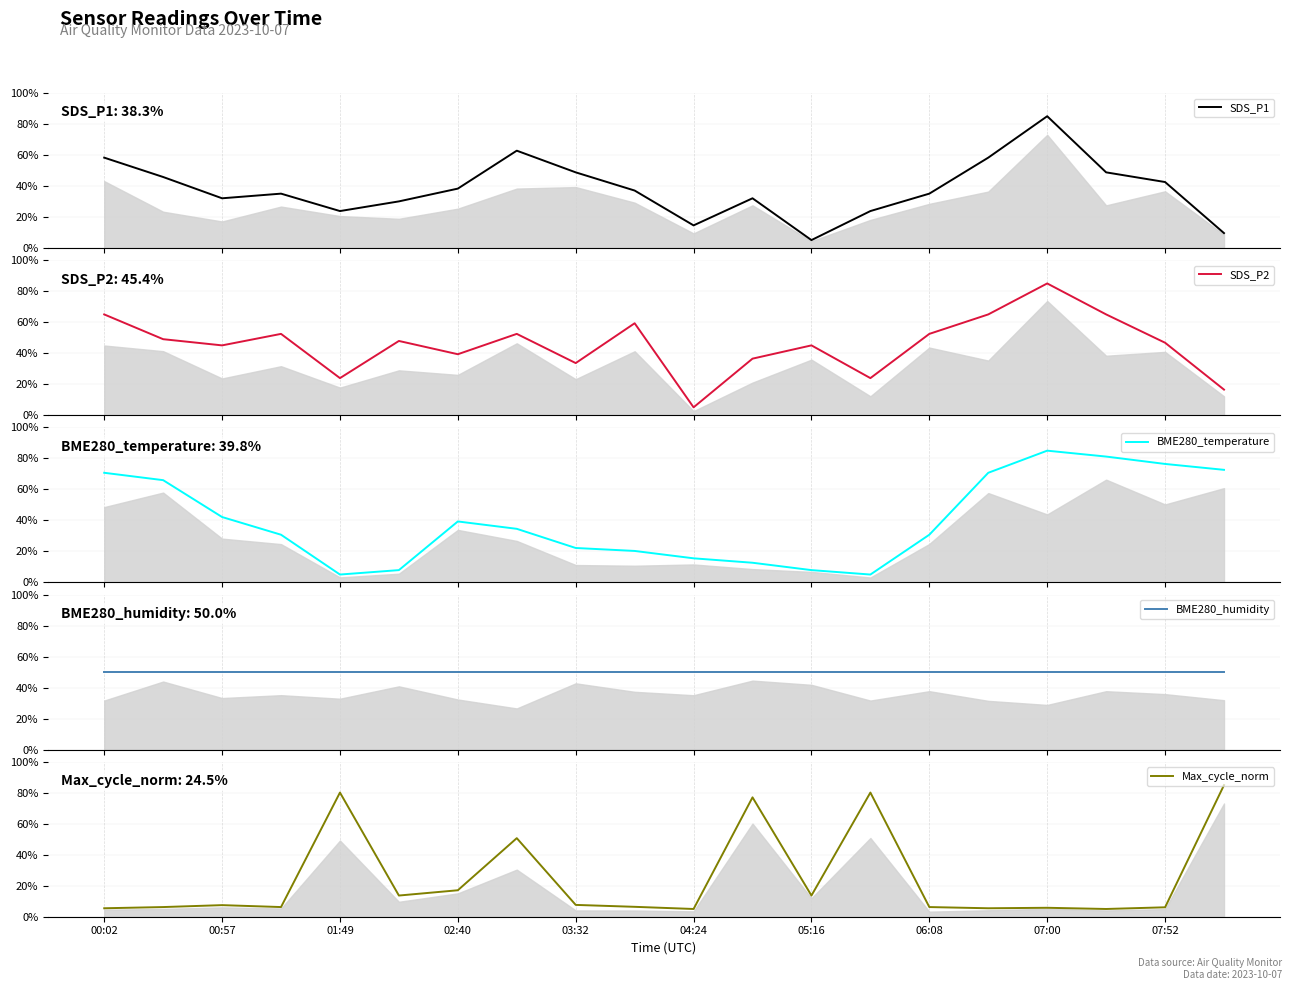

Which series has the largest range (max minus min)?

SDS_P1